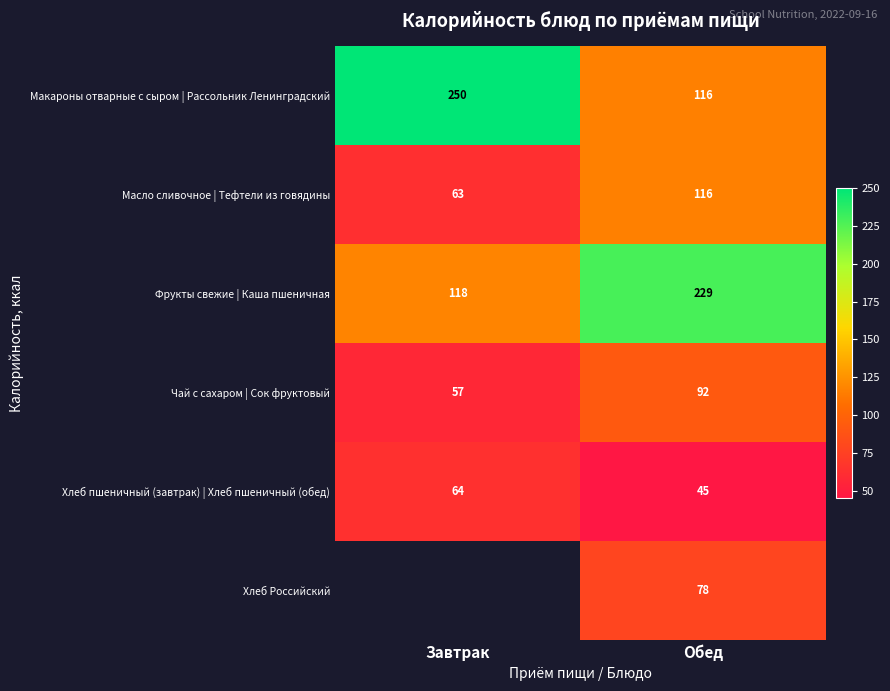

Is the value of Макароны отварные с сыром | Рассольник Ленинградский at Завтрак greater than the value of Чай с сахаром | Сок фруктовый at Обед?

Yes